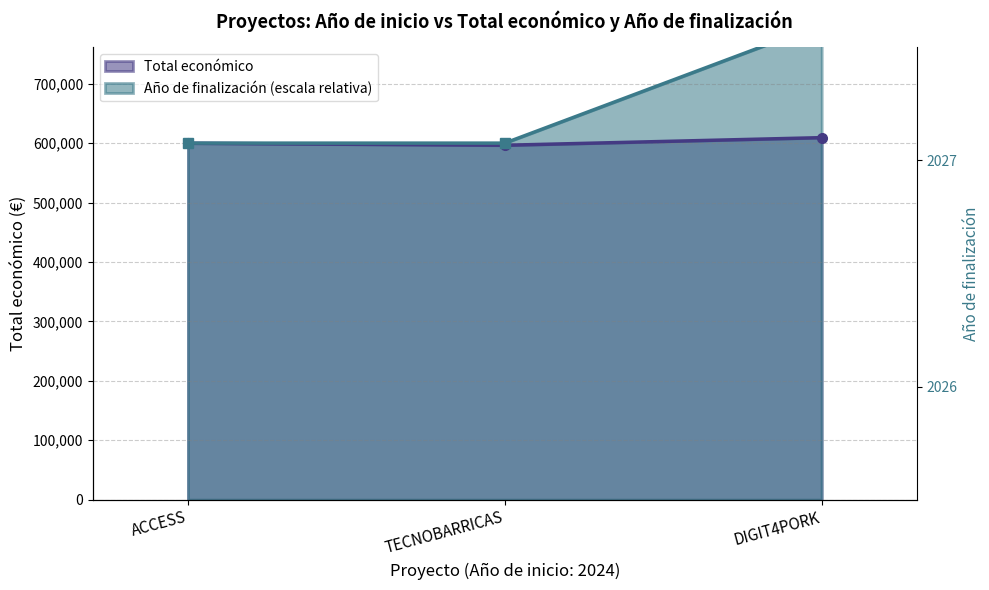

What is the highest value of the Total económico series?

609206